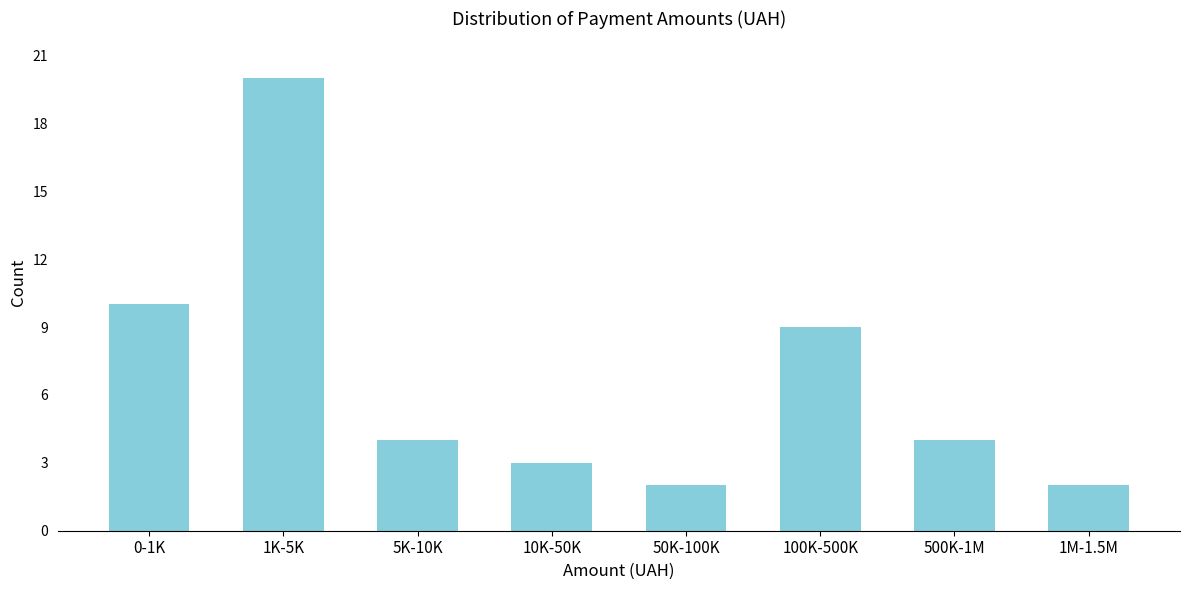

Reading left to right, what are all the values shown in this chart?

10	20	4	3	2	9	4	2